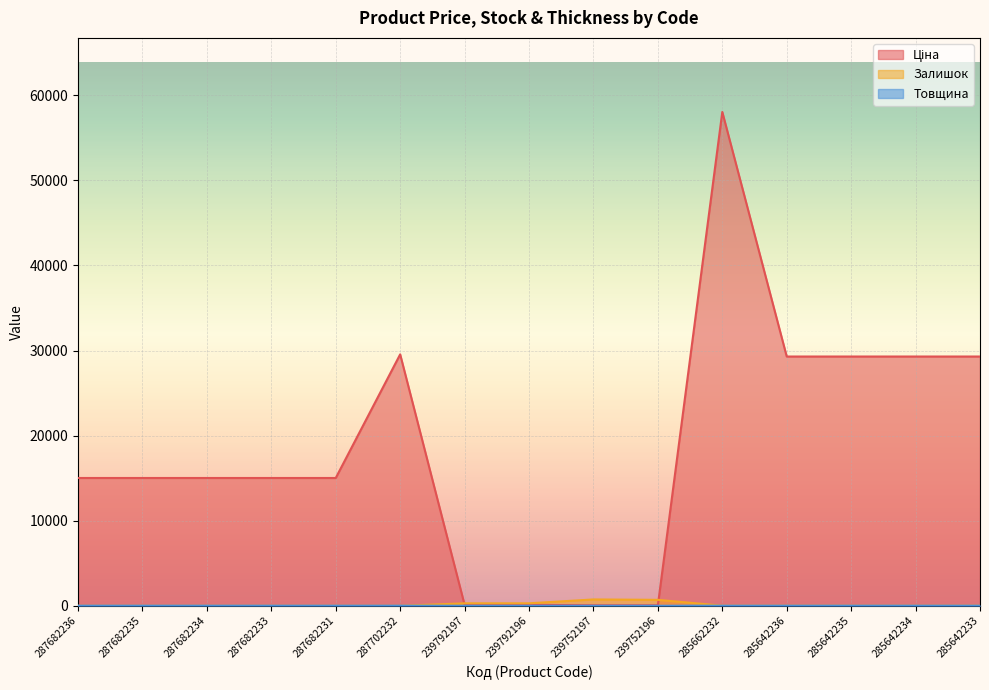

How many lines are shown in the chart?

3